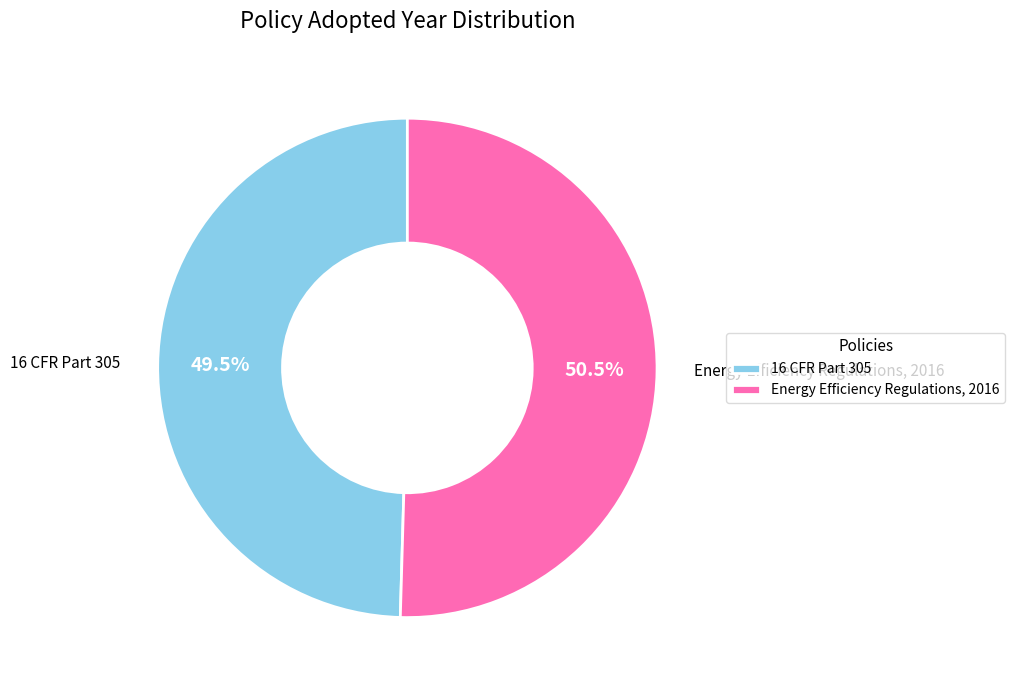

Approximately how many times larger is the value at 16 CFR Part 305 compared to Energy Efficiency Regulations, 2016?

1.0